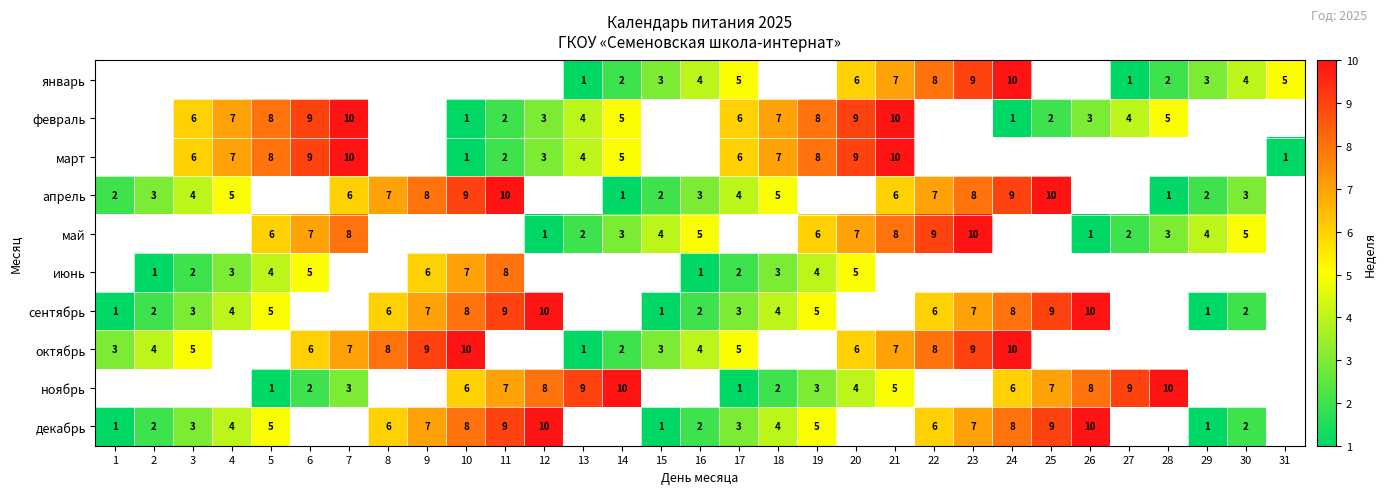

Is the value of сентябрь at 30 greater than the value of октябрь at 1?

No